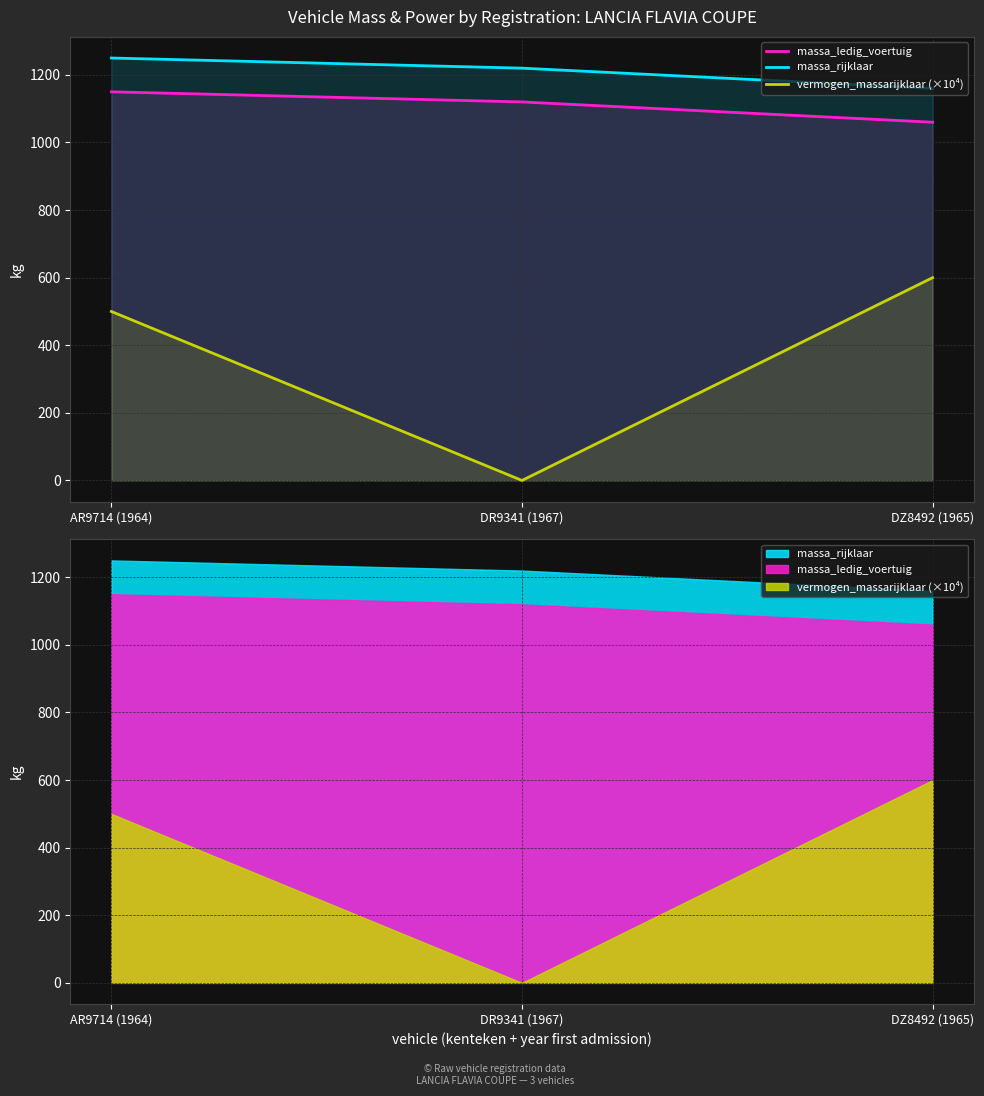

What is the label of the 2nd point from the right?

DR9341 (1967)